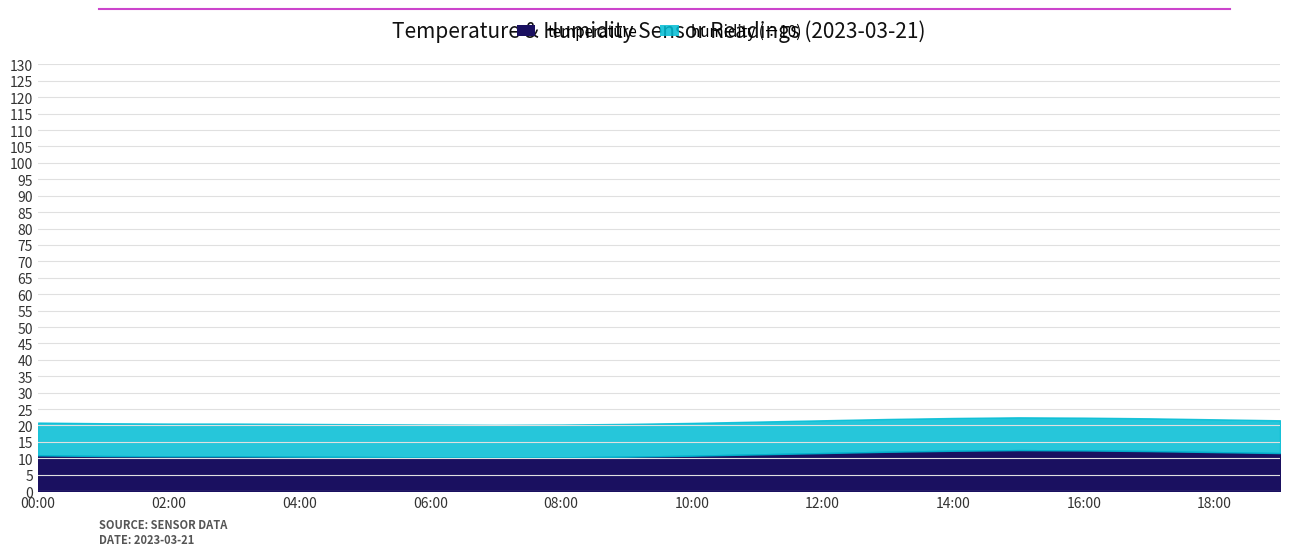

What are all the series names shown in the legend?

temperature, humidity